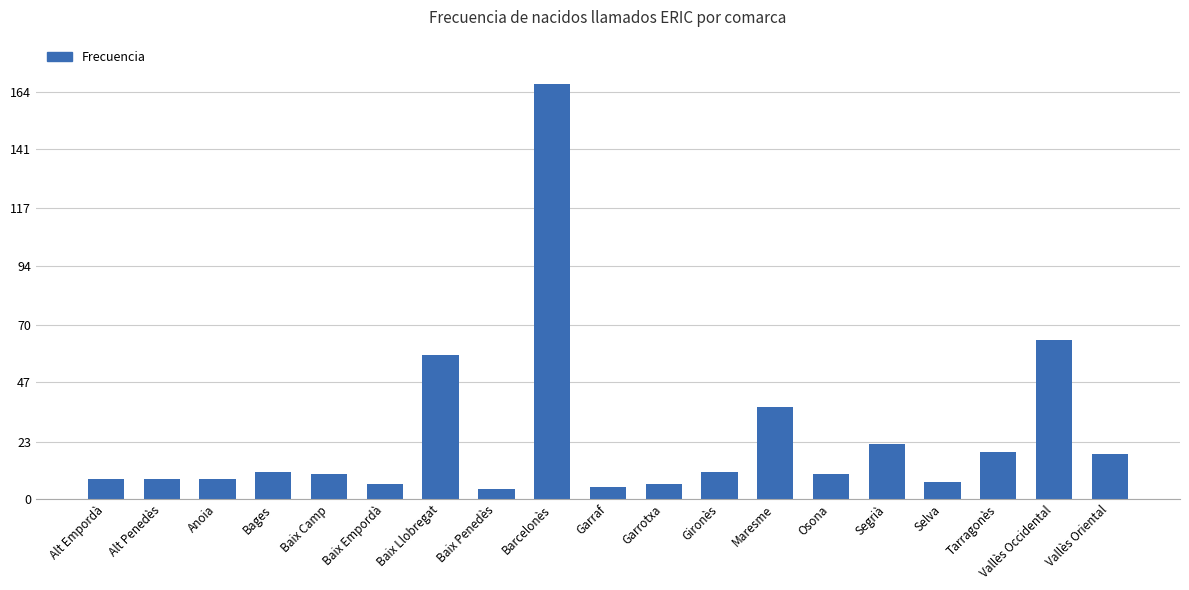

What is the sum of all values?

479